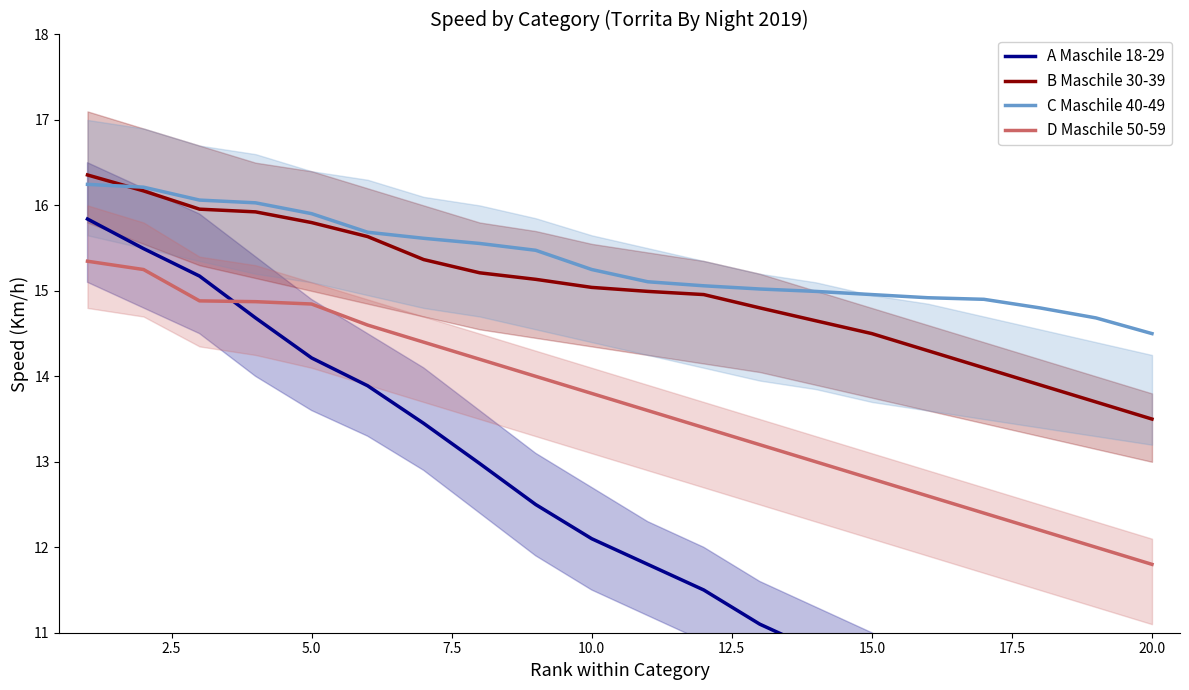

At which label does D Maschile 50-59 reach its minimum?

20.0